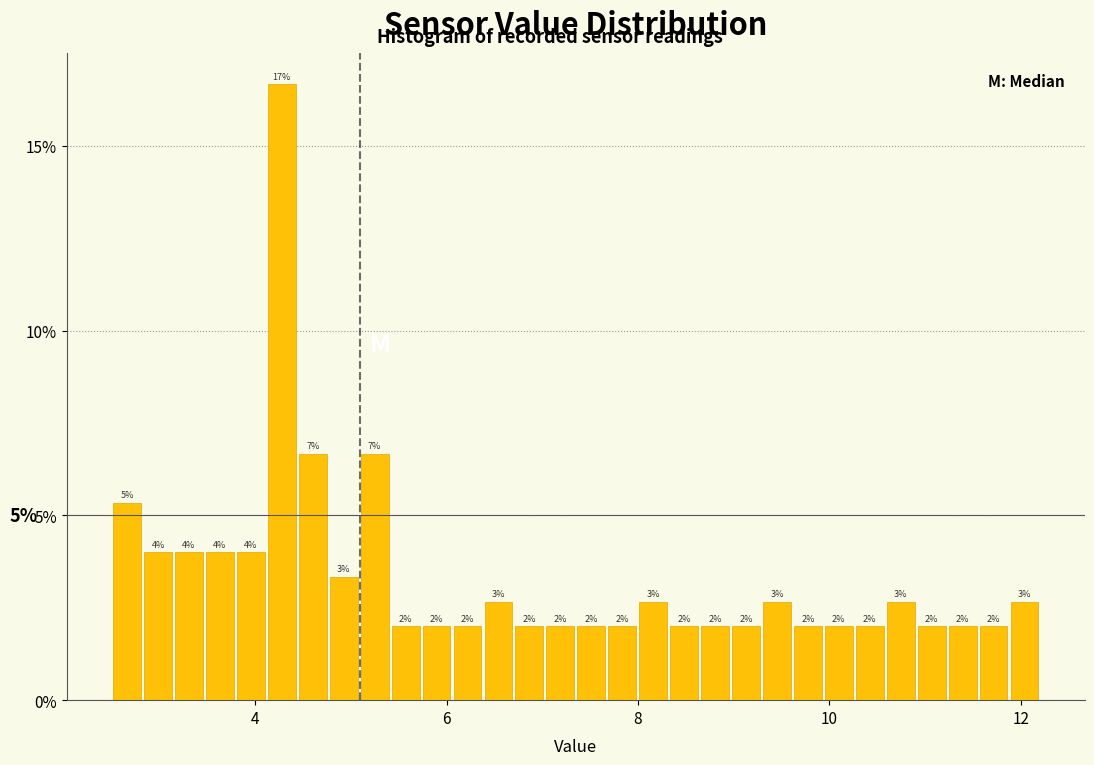

Around what value on the x-axis is the tallest bar? Give the approximate position of its centre, as read against the axis.

4.2